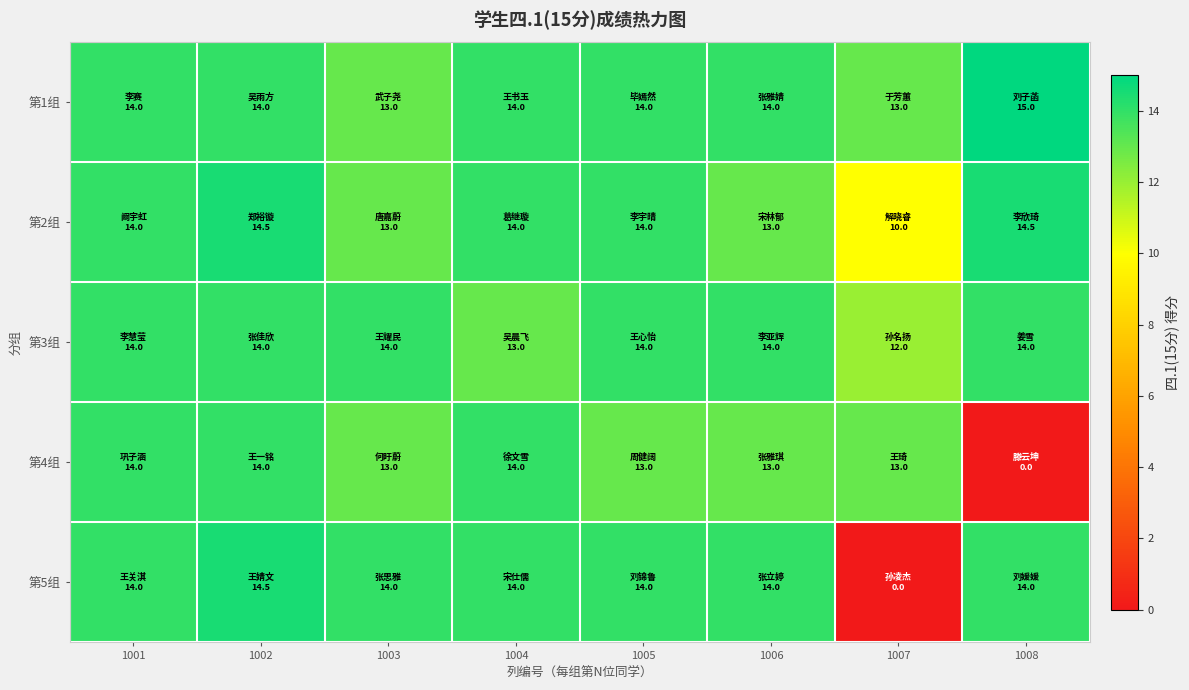

Which series has the widest spread of values?

第5组